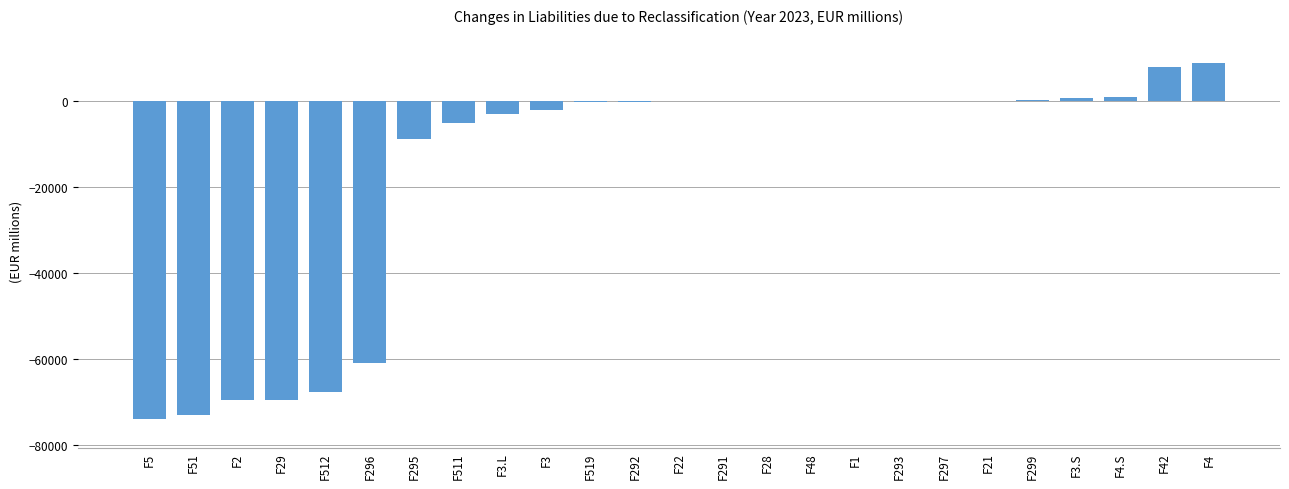

At which label is the value closest to -32600?

F295